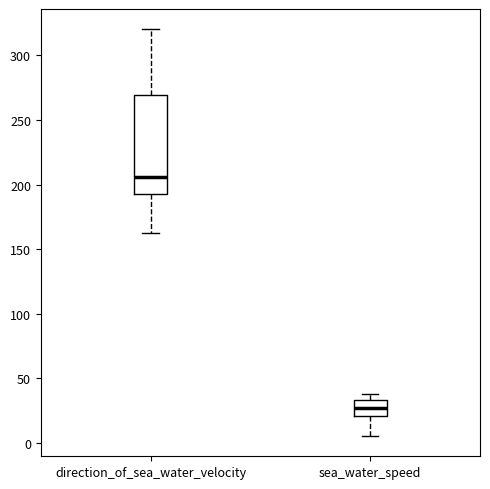

Which box has the lowest median line?

sea_water_speed